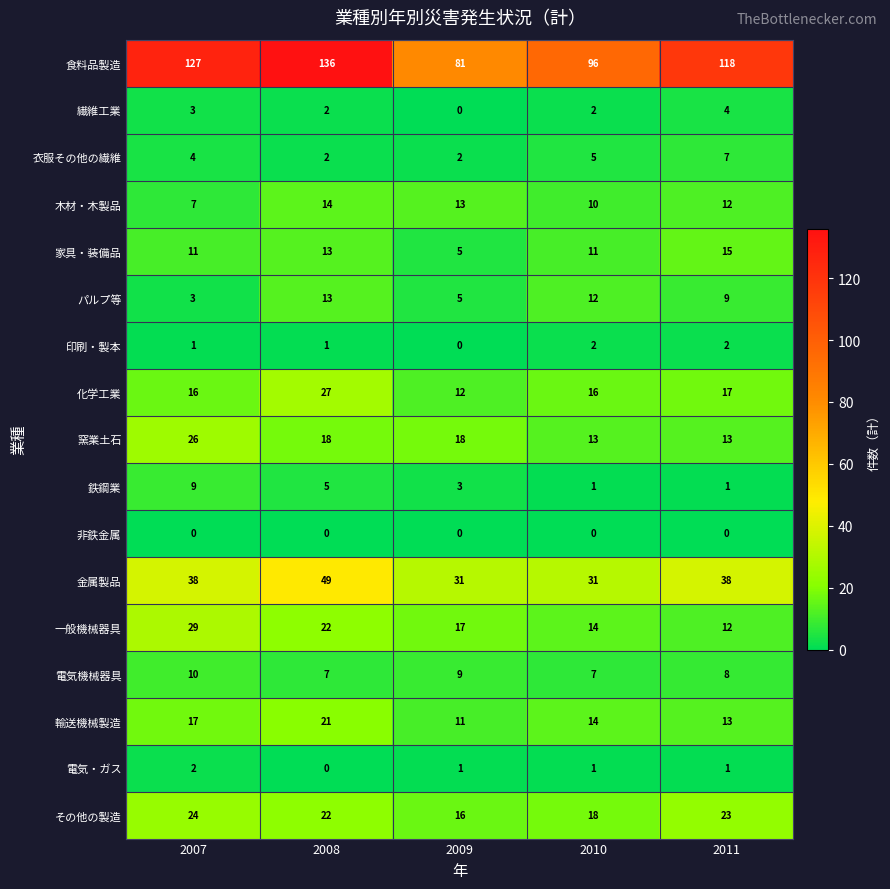

Count the その他の製造 values in the range 18 to 23.

3